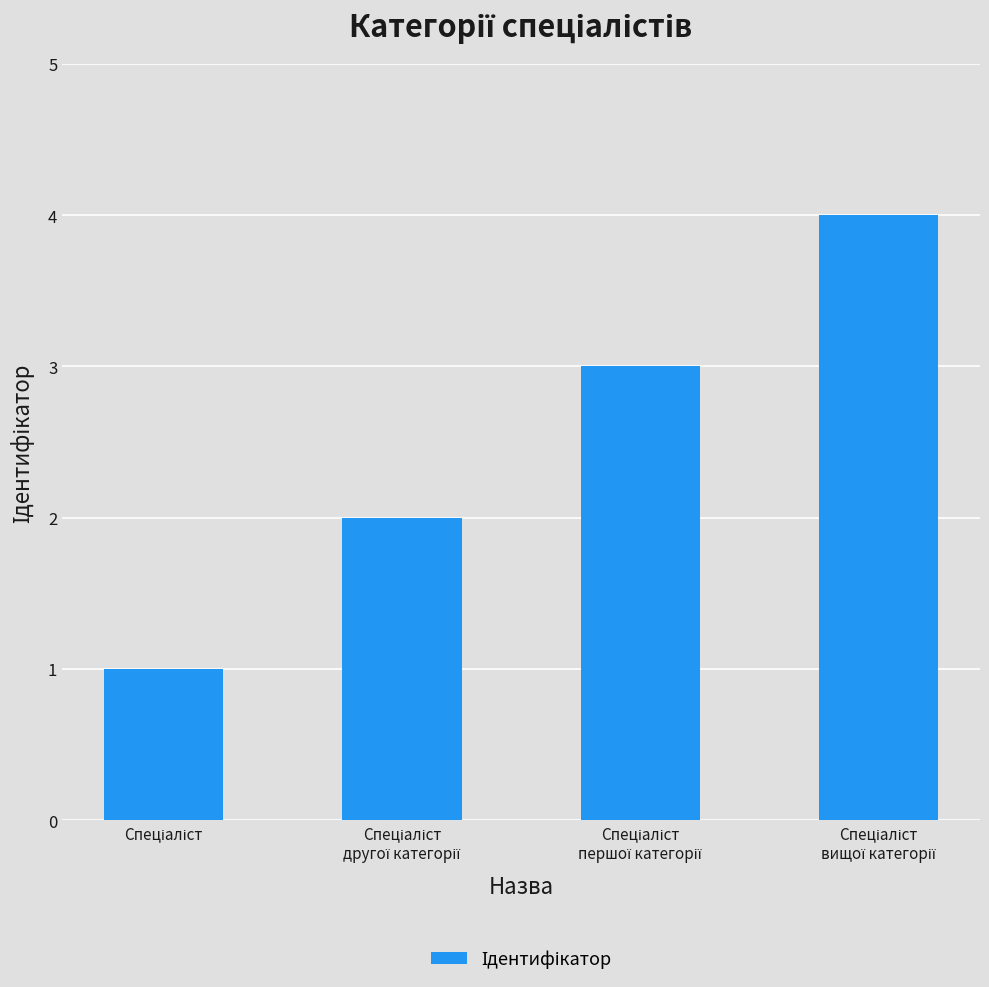

What is the greatest value displayed?

4